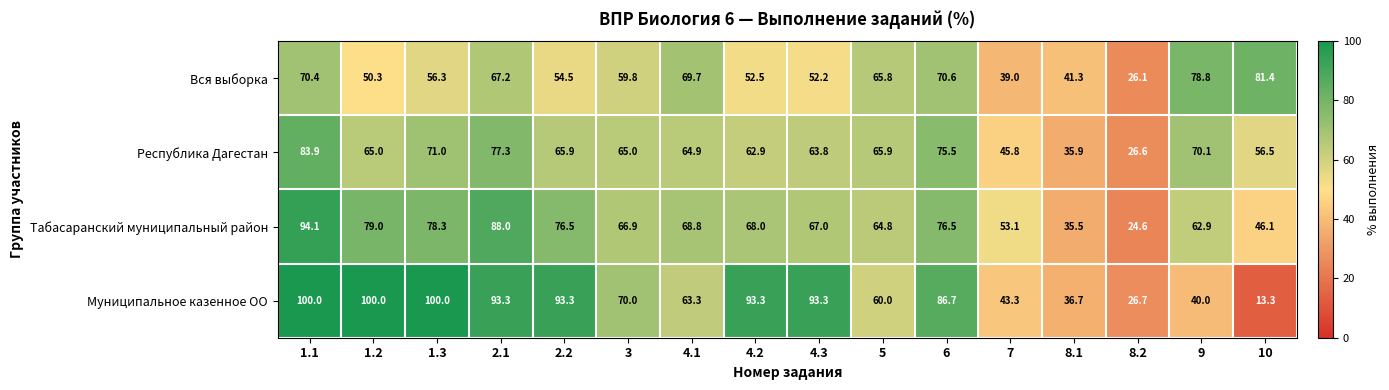

What is the spread (max minus min) of values at 7?

14.1